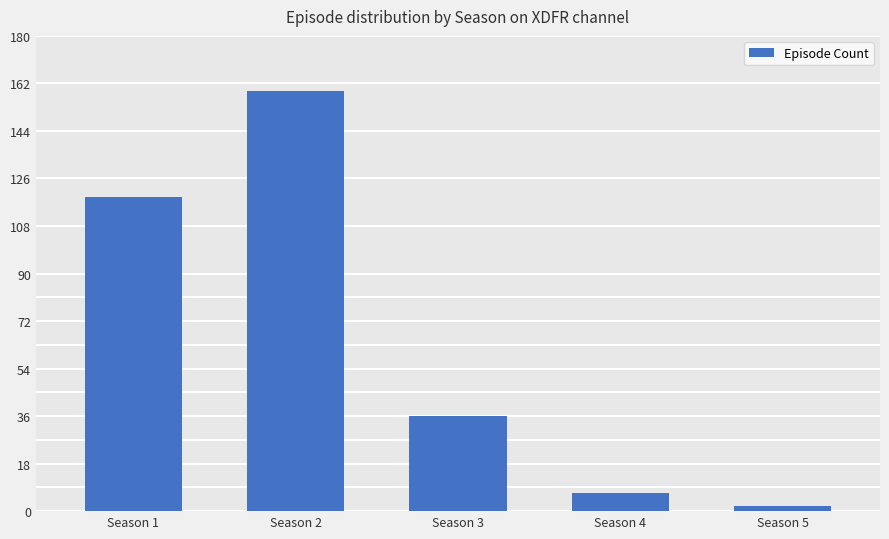

Between Season 2 and Season 4, which is larger?

Season 2